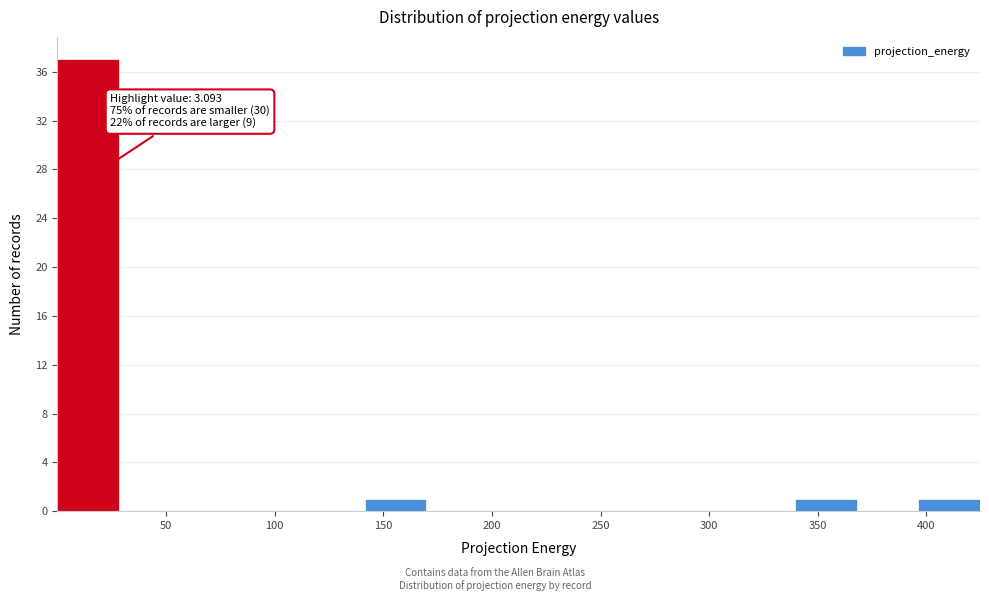

Over which range of the x-axis is the bar tallest?

0 to 30